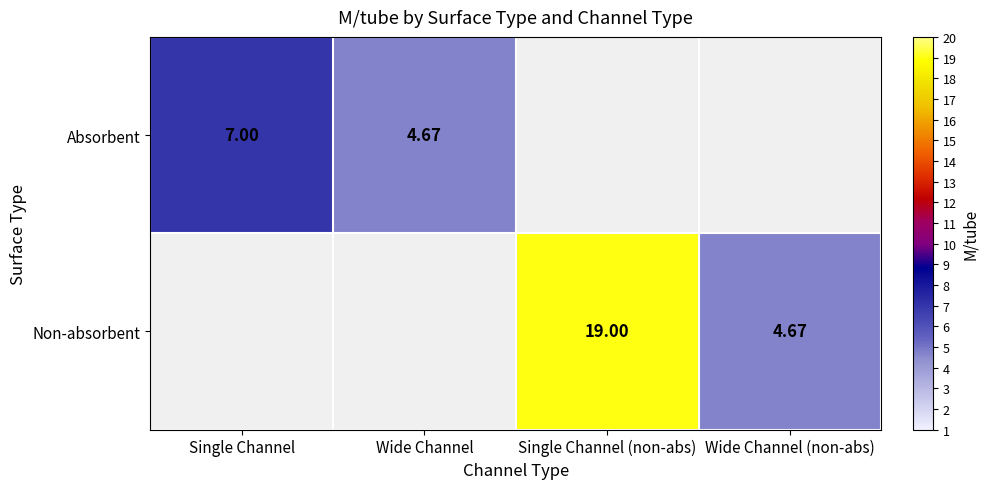

How many values in the Absorbent series exceed 4?

2